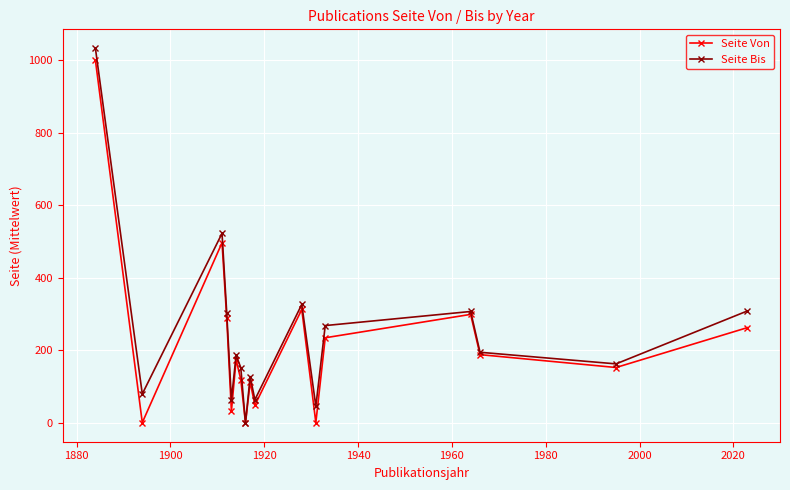

At how many categories does at least one series exceed 210?

7